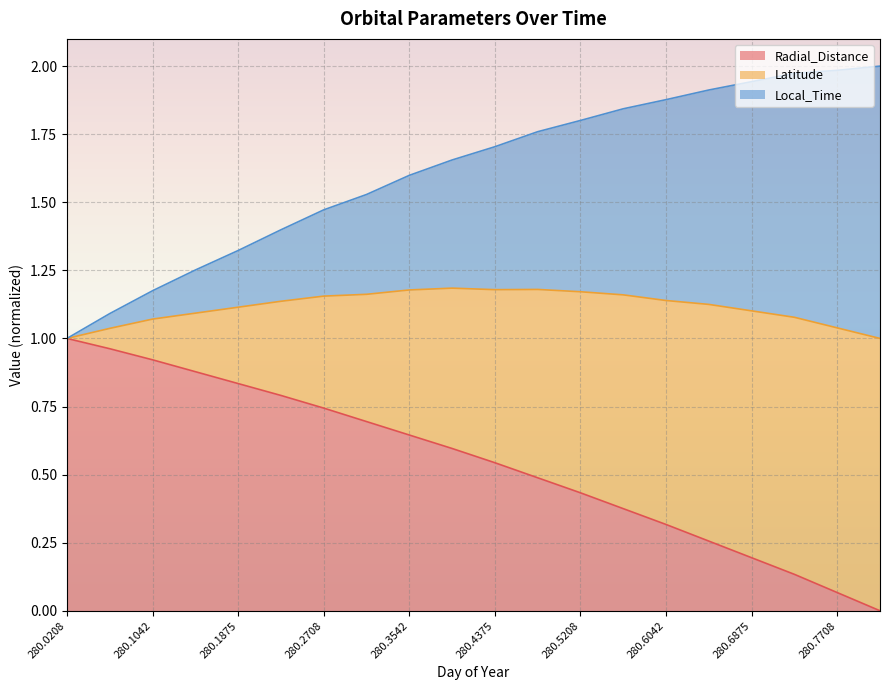

Which has a higher value, 280.5625 or 280.6458?

280.5625